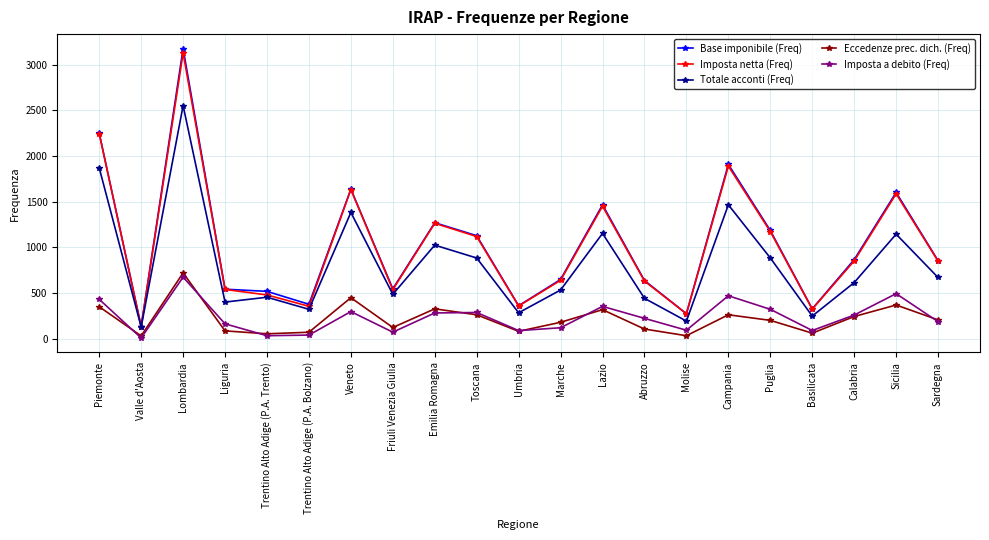

What is the label of the 18th point from the left?

Basilicata